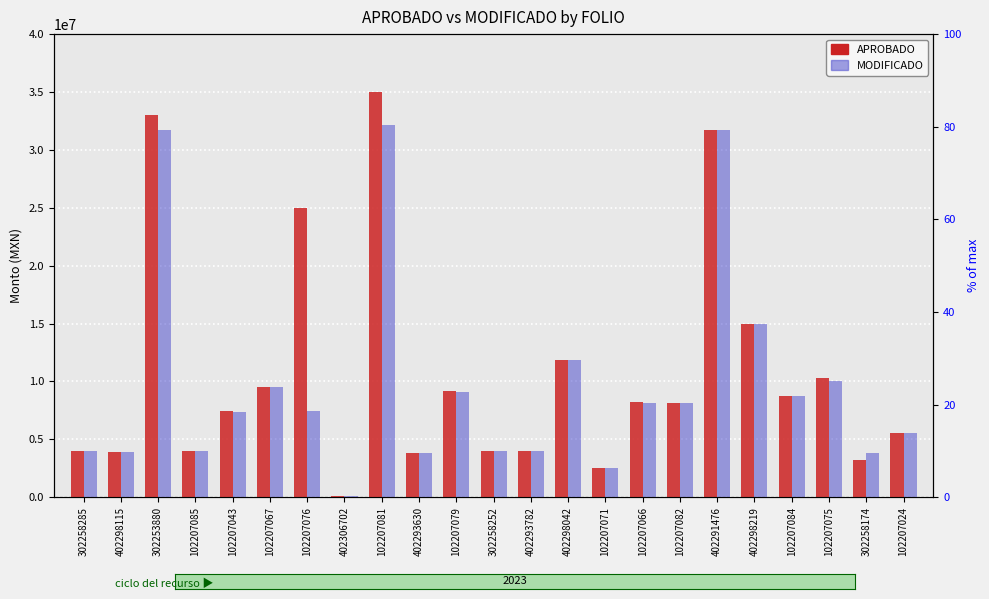

How many data points does each series have?

23